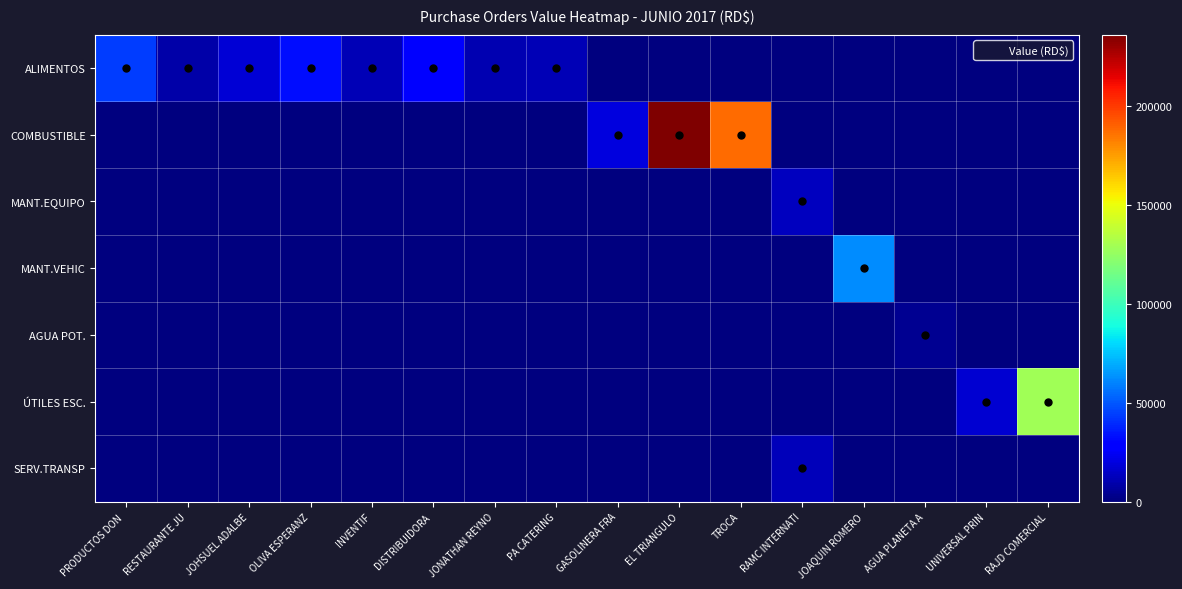

At how many categories does at least one series exceed 146725?

2